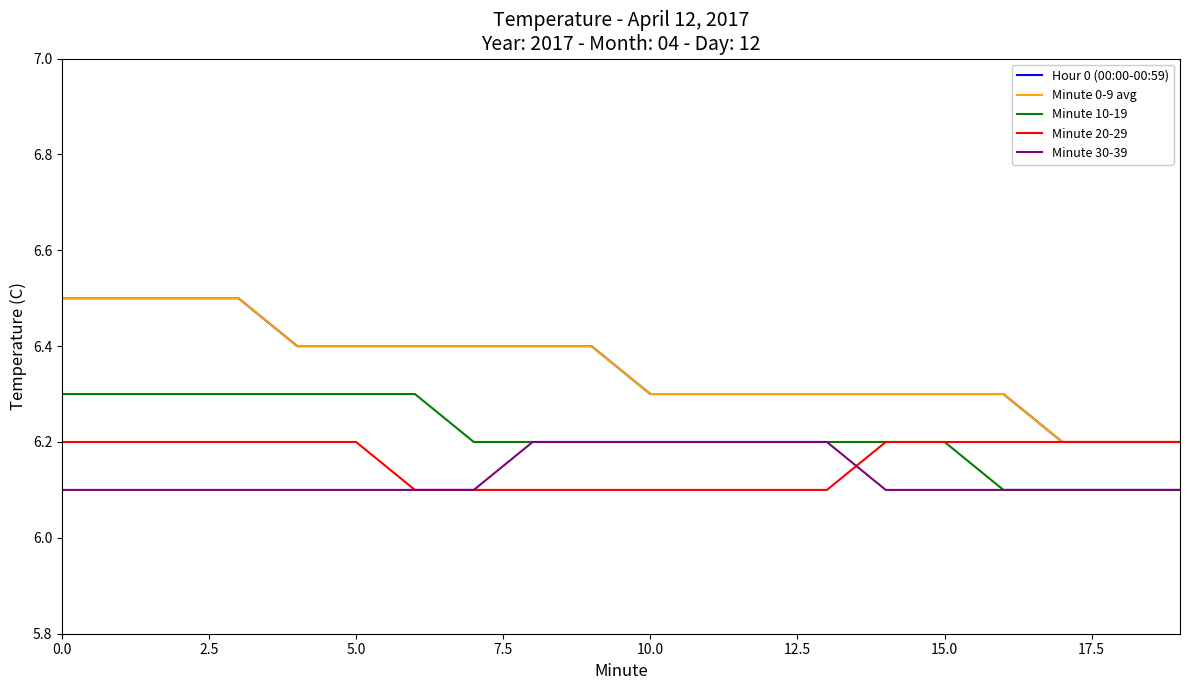

Does the chart display data point markers on the line(s)?

No